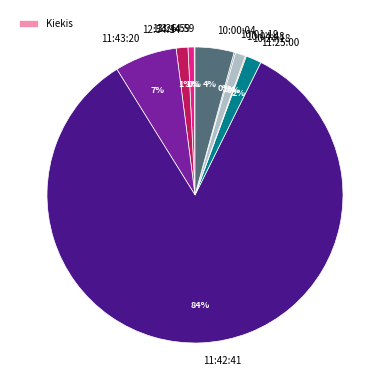

Is 13:26:59 the majority of the pie?

No